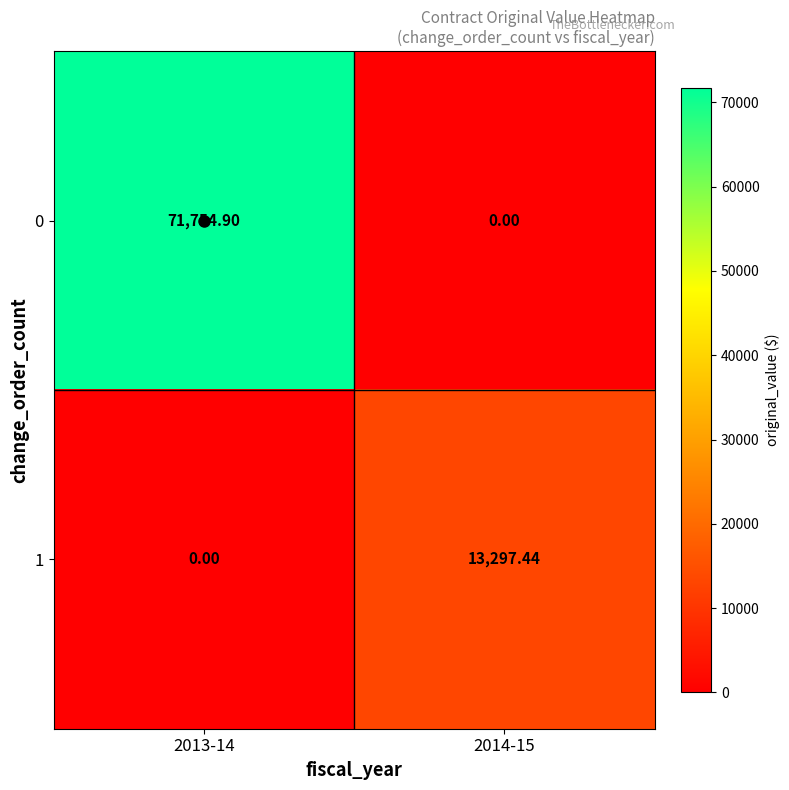

Which series has the largest range (max minus min)?

0